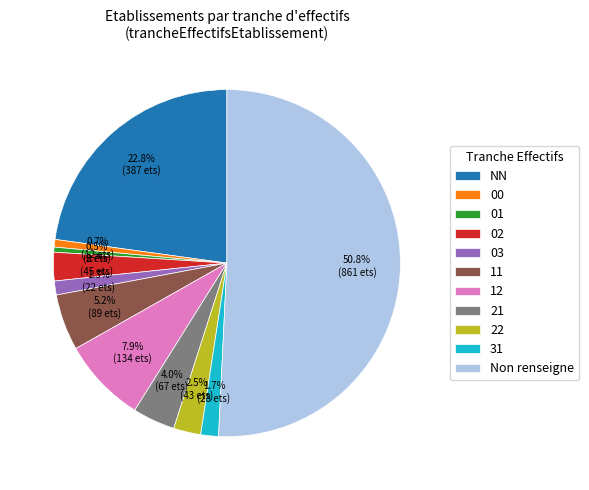

What percentage is NOT represented by 03?

98.7%